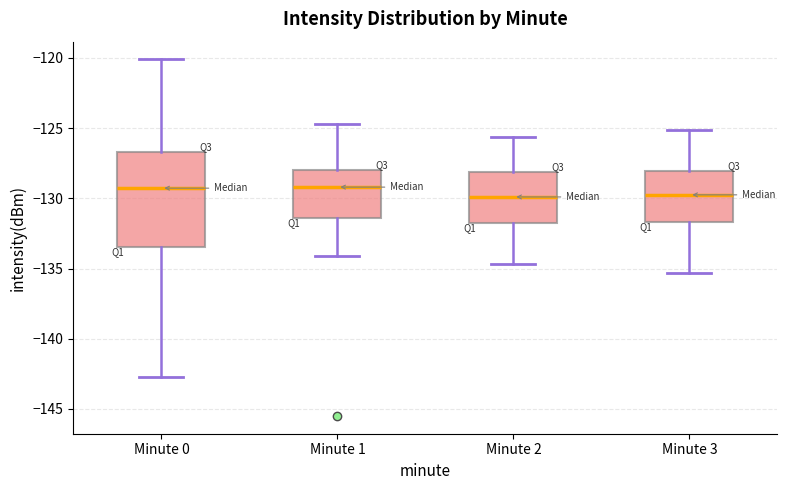

Where is the lower edge of the box for Minute 0 on the y-axis? The values are not printed on the chart, so give them approximately, as read against the axis.

-133.5